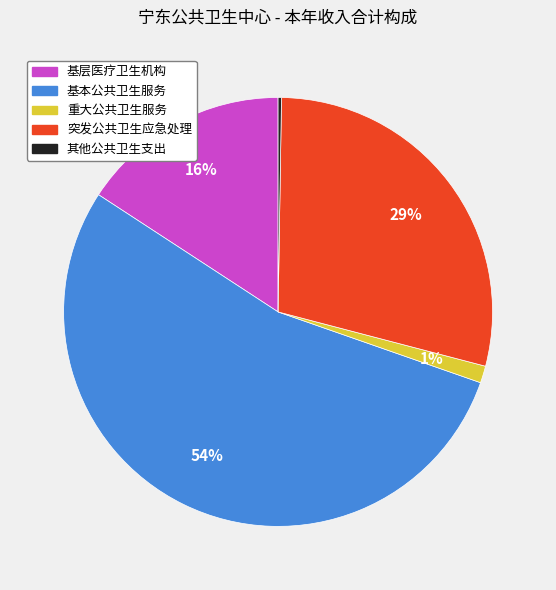

Is it true that 突发公共卫生应急处理 is 17% of the pie?

False